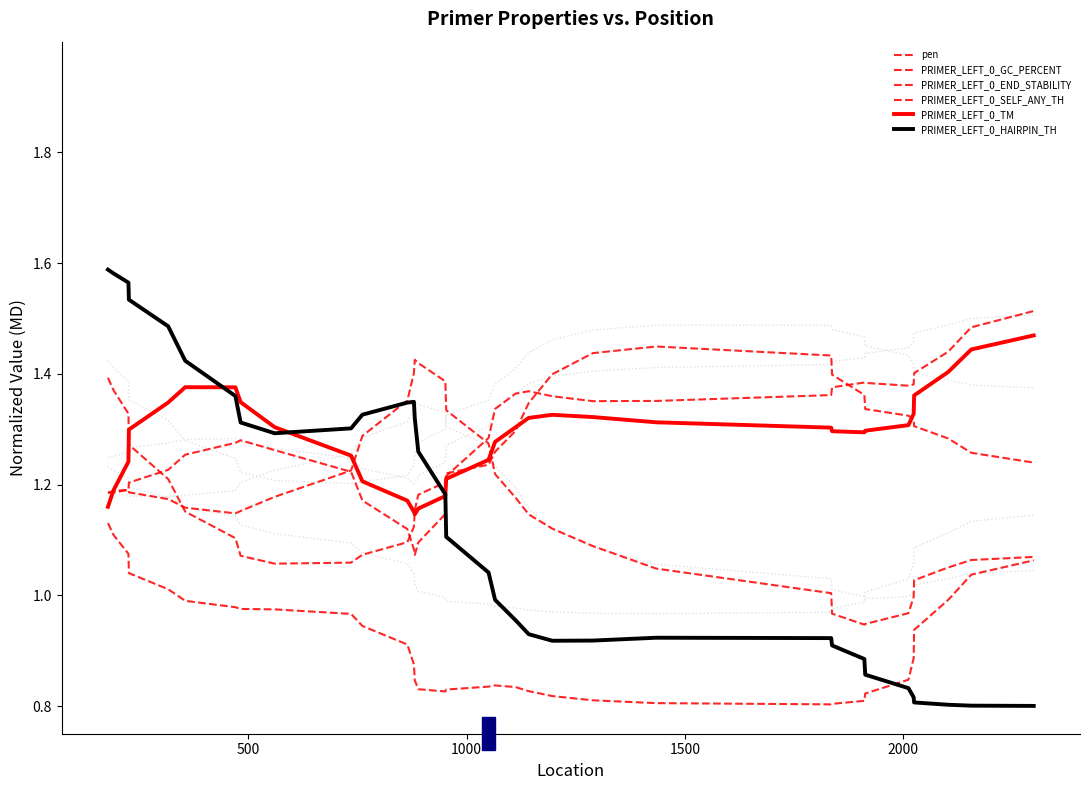

True or false: PRIMER_LEFT_0_HAIRPIN_TH and PRIMER_LEFT_0_GC_PERCENT cross at least once.

True